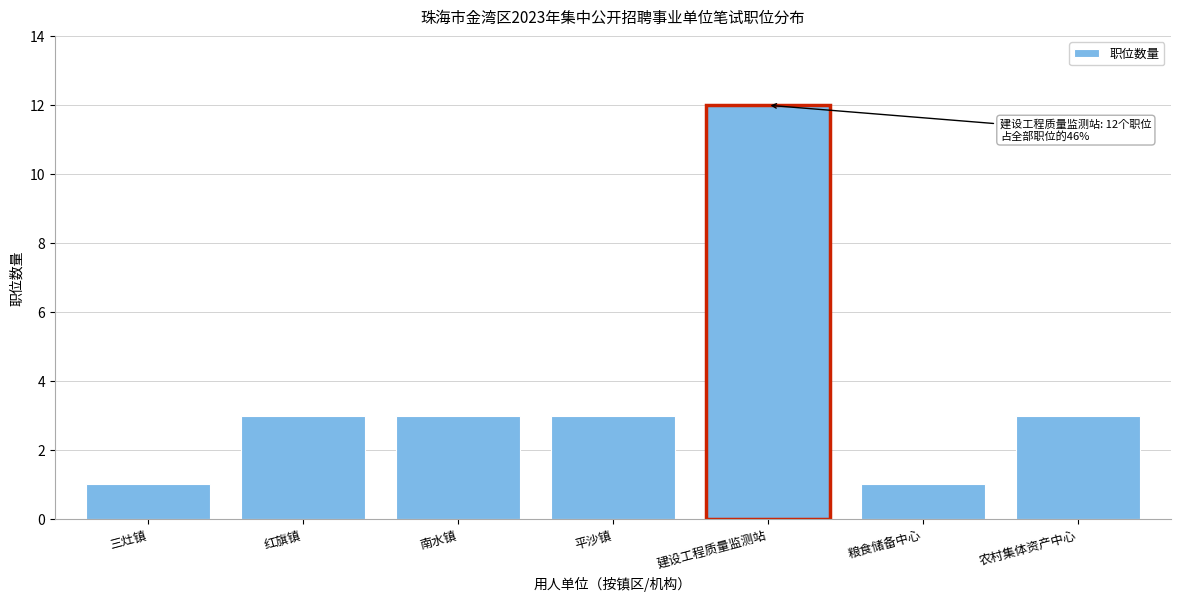

Reading right to left, what are all the values shown in this chart?

3	1	12	3	3	3	1